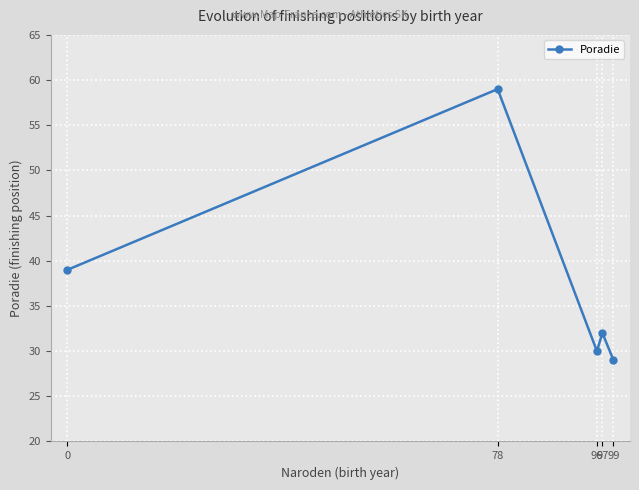

What is the change in value from 0 to 78?

+20